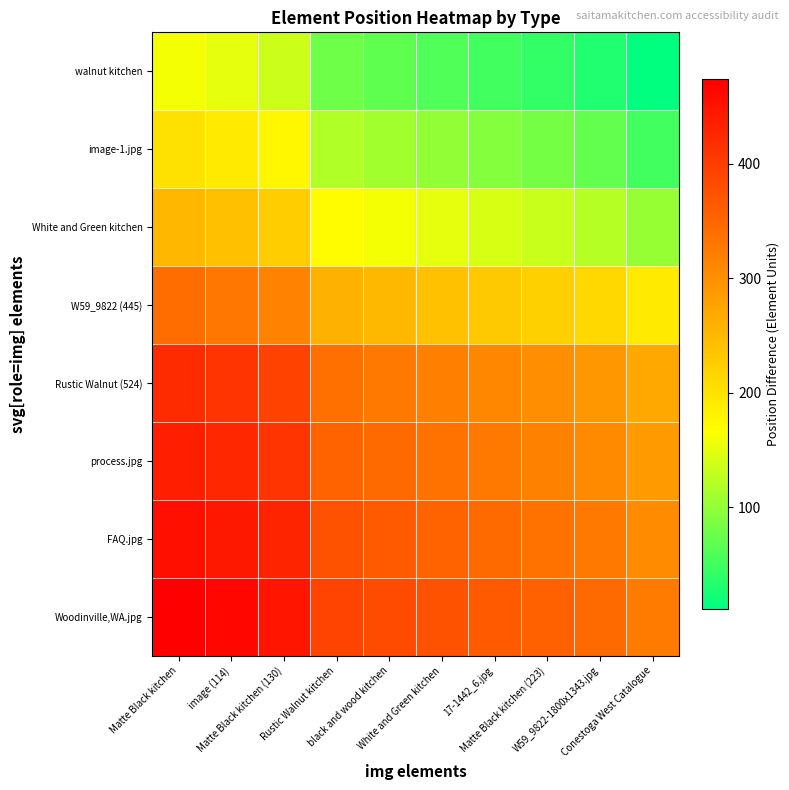

Which series has the widest spread of values?

walnut kitchen